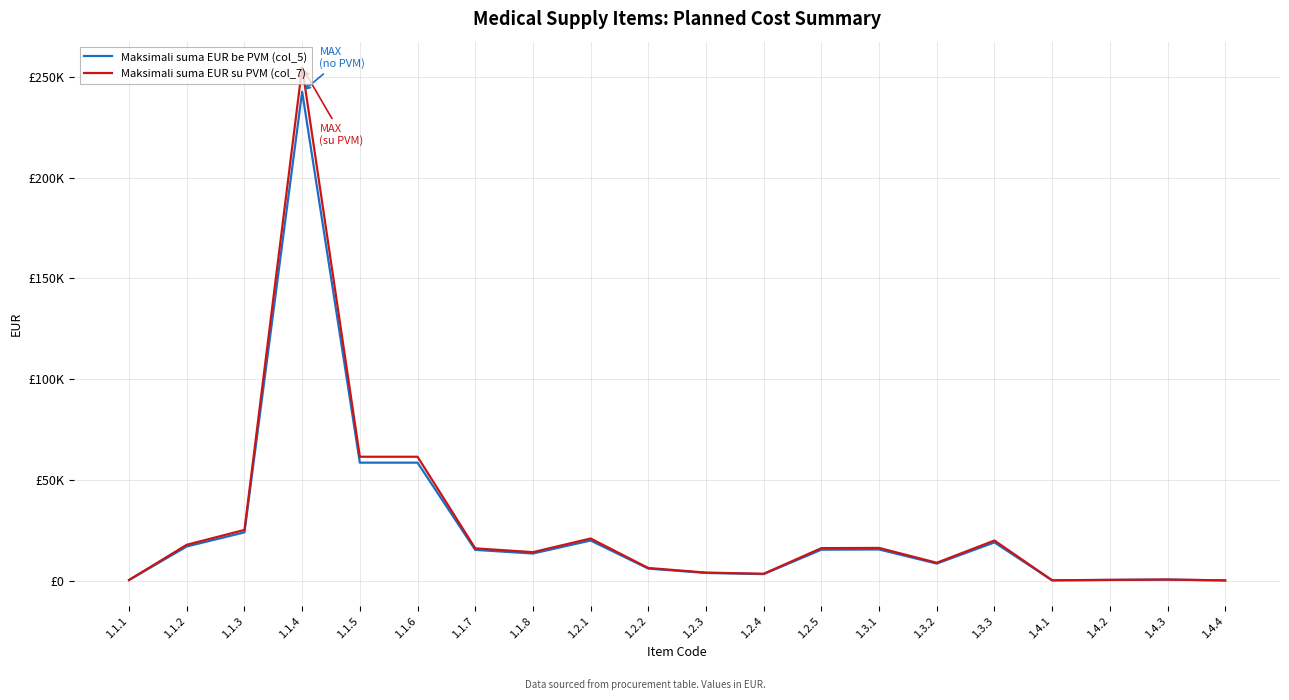

Is this an area chart (filled region under the line)?

No